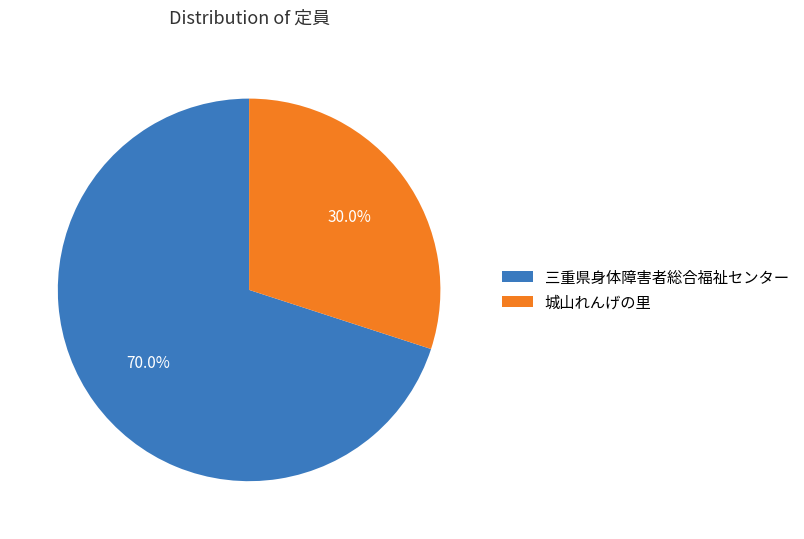

Which category has the smallest portion of the pie?

城山れんげの里